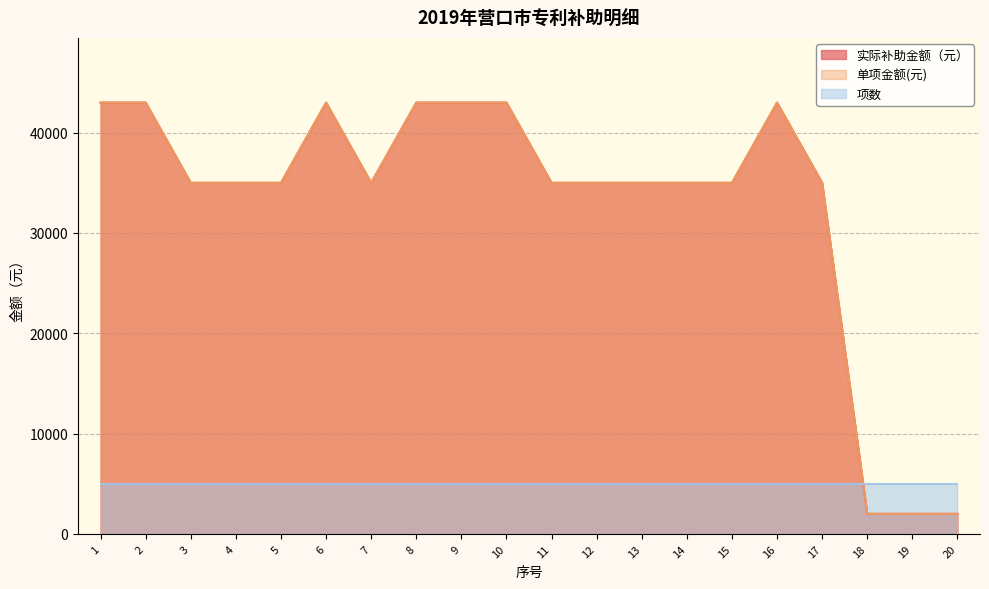

Count the number of categories in the chart.

20